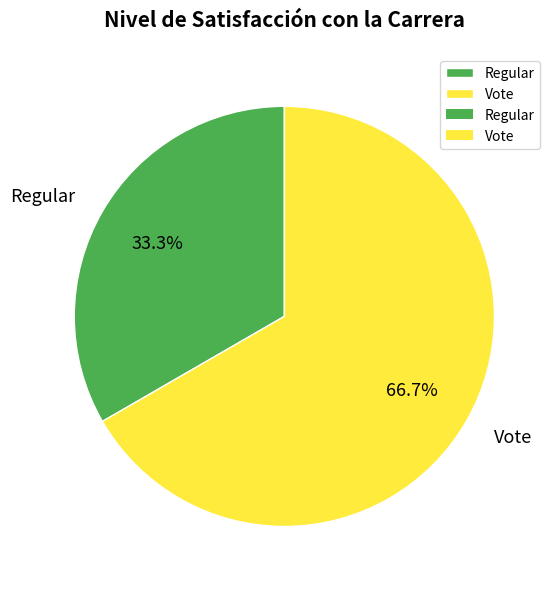

Approximately how many times larger is the value at Vote compared to Regular?

2.0